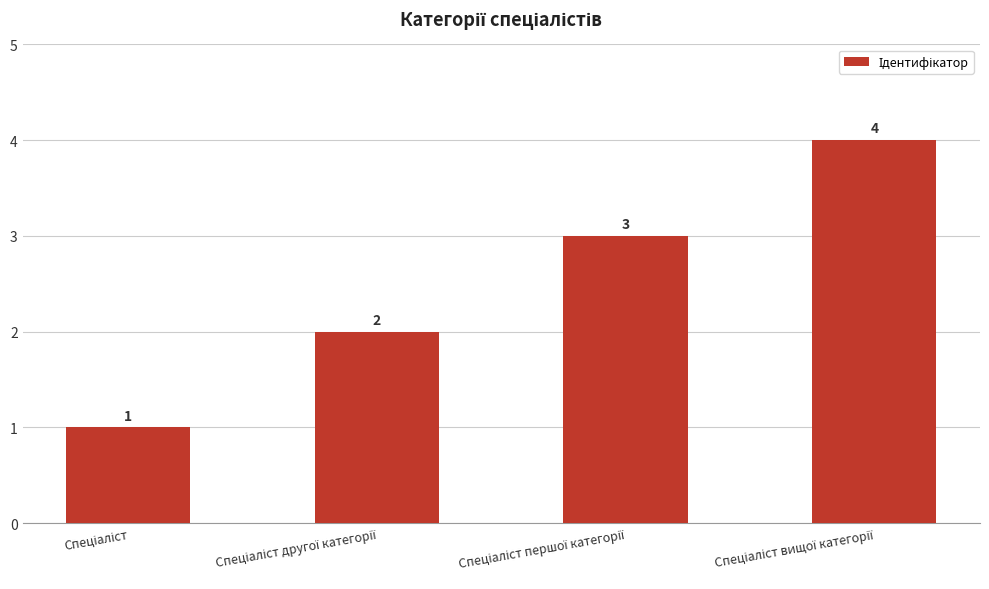

What is the sum of all values?

10